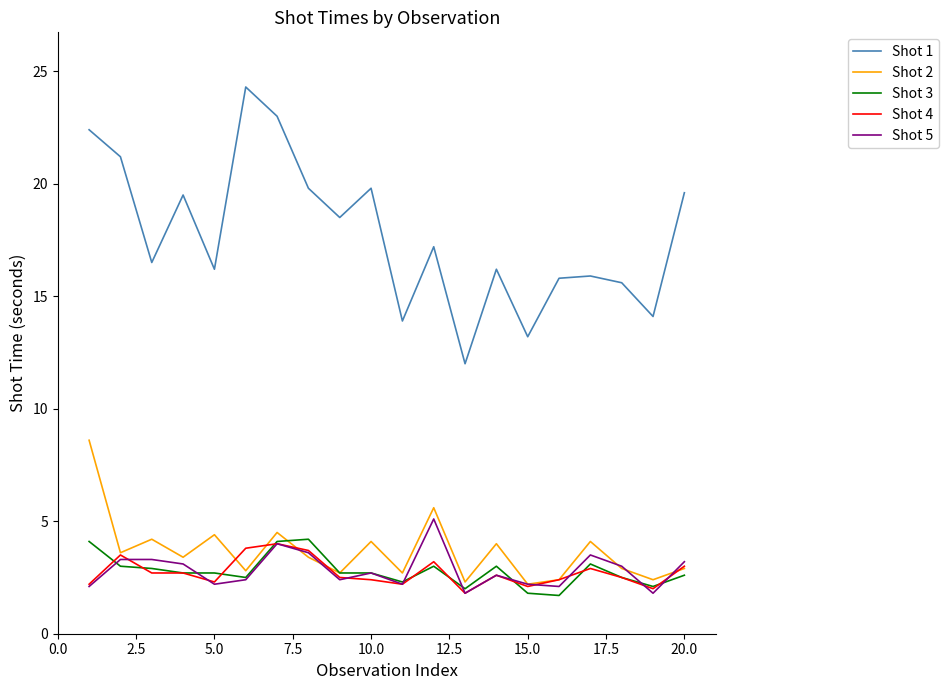

True or false: Shot 4 and Shot 1 cross at least once.

False